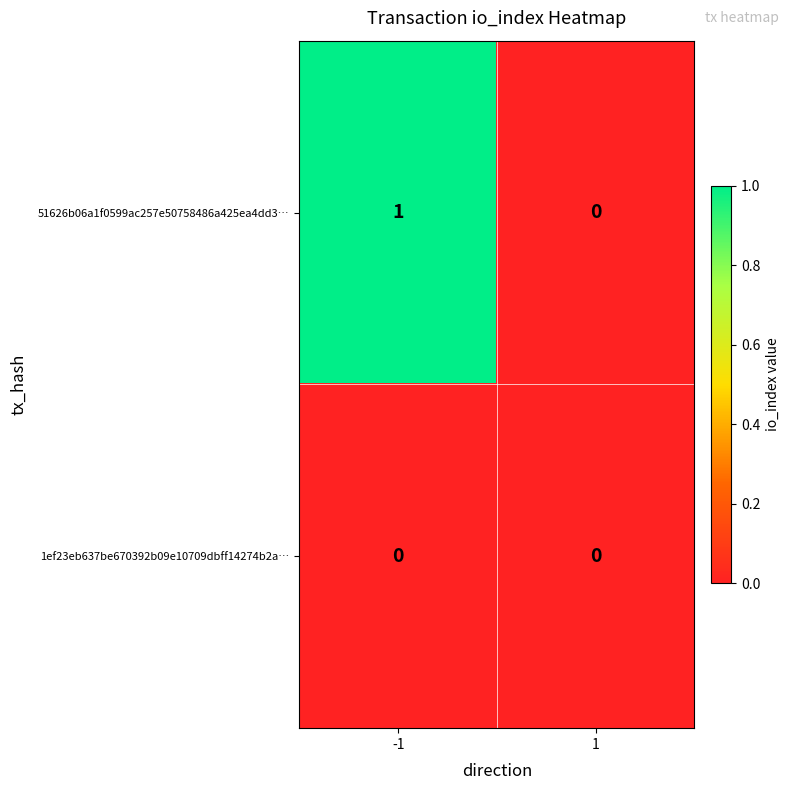

Which series changed the most between -1 and 1?

51626b06a1f0599ac257e50758486a425ea4dd3…